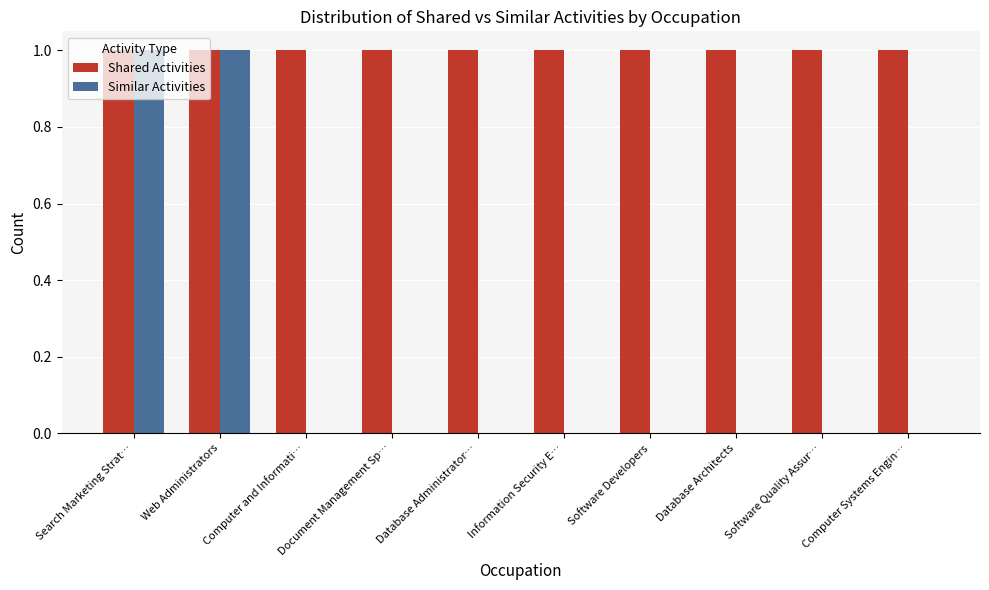

How many groups of bars are there?

10